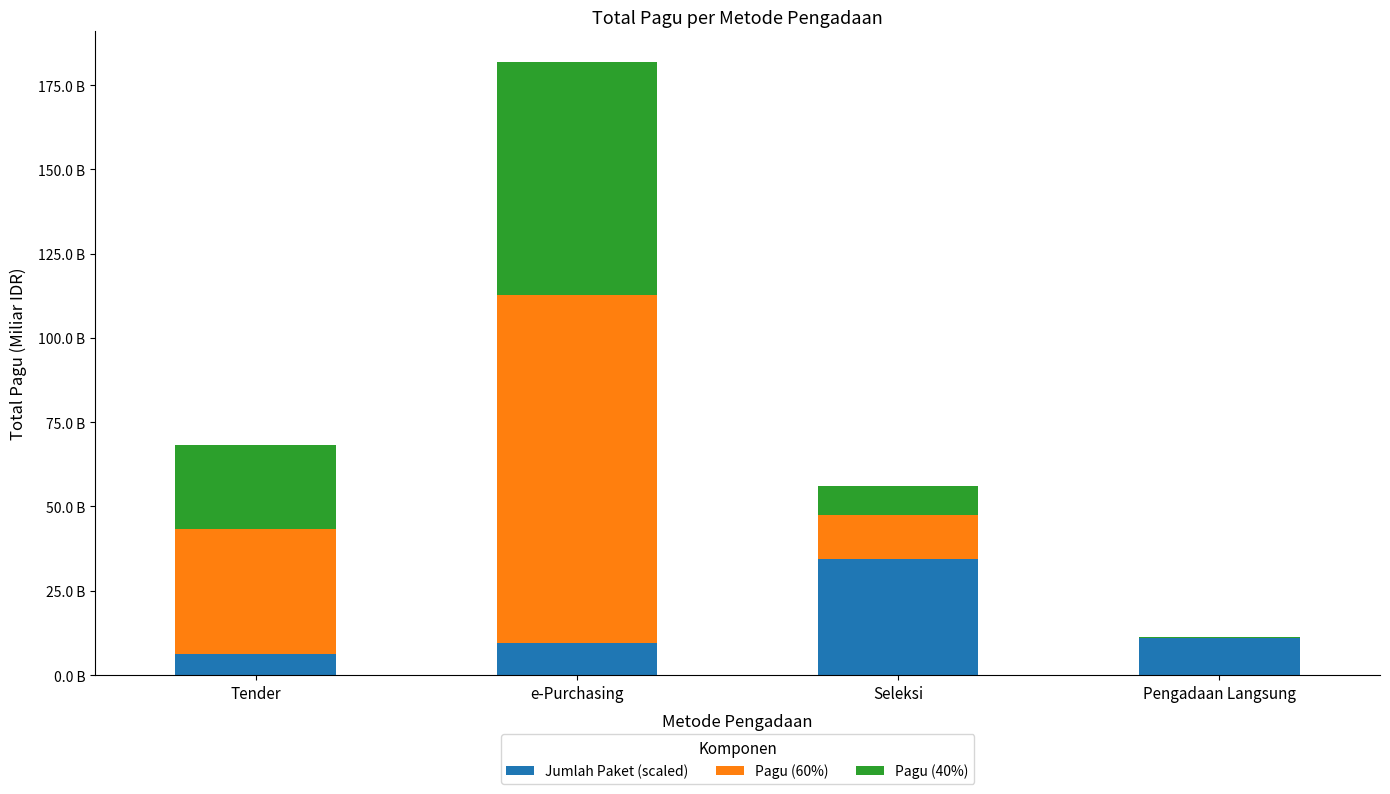

What are all the series names shown in the legend?

Jumlah Paket (scaled), Pagu (60%), Pagu (40%)